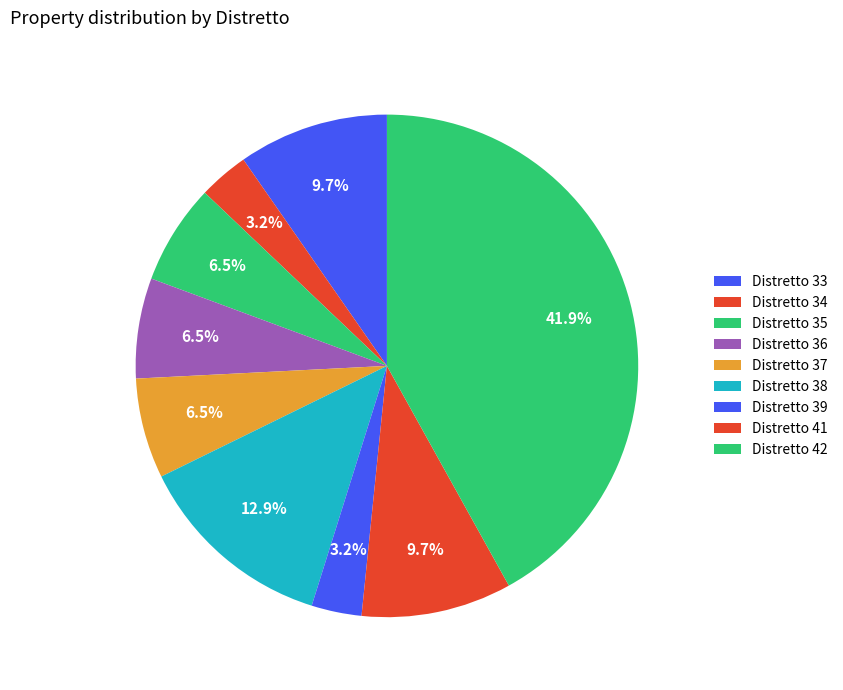

How many slices are in this pie chart?

9